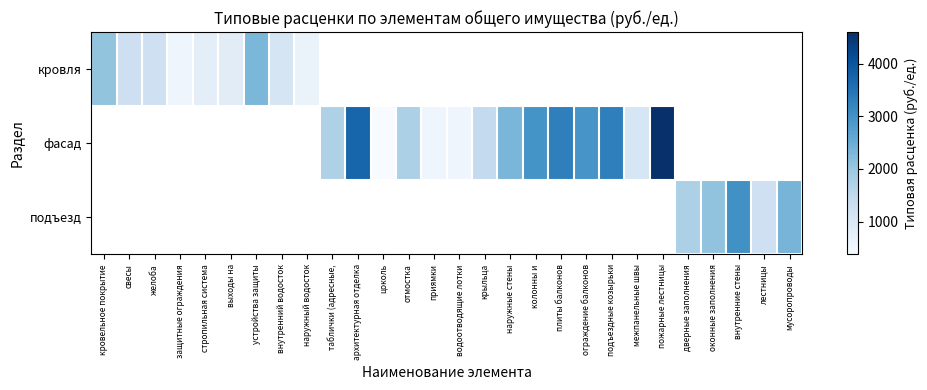

Which category has the highest value in the кровля series?

устройства защиты